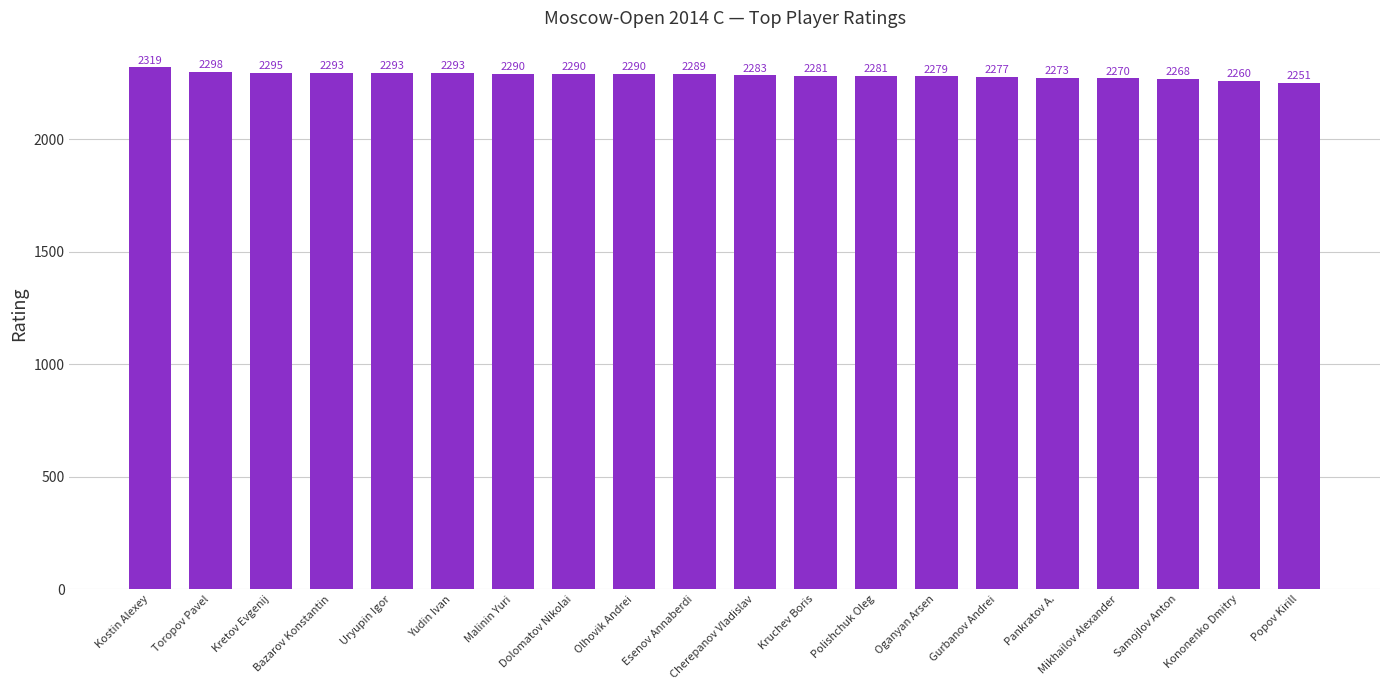

What is the smallest value displayed?

2251